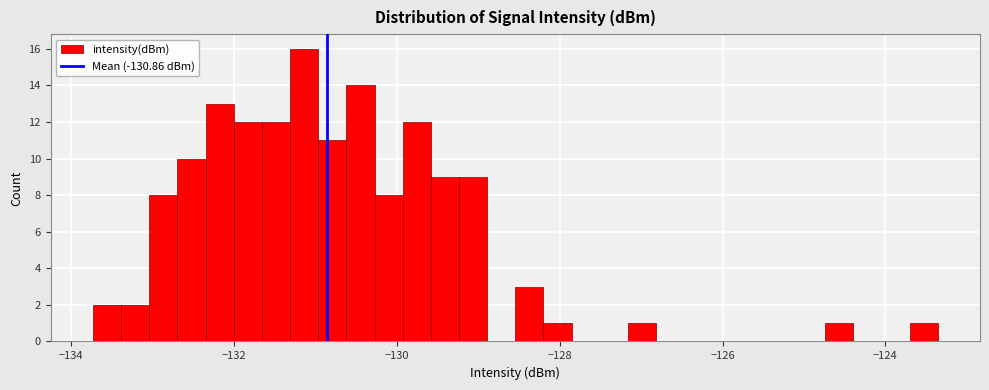

Read against the x-axis, roughly where is the centre of the tallest bar?

-131.2